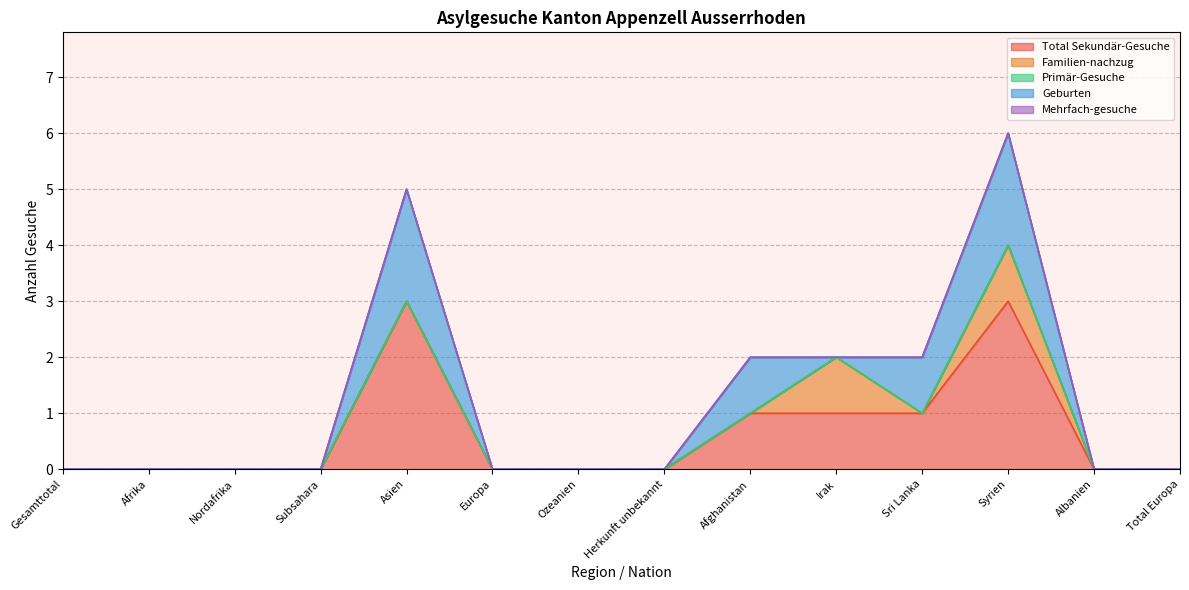

True or false: Primär-Gesuche and Total Sekundär-Gesuche intersect in this chart.

False